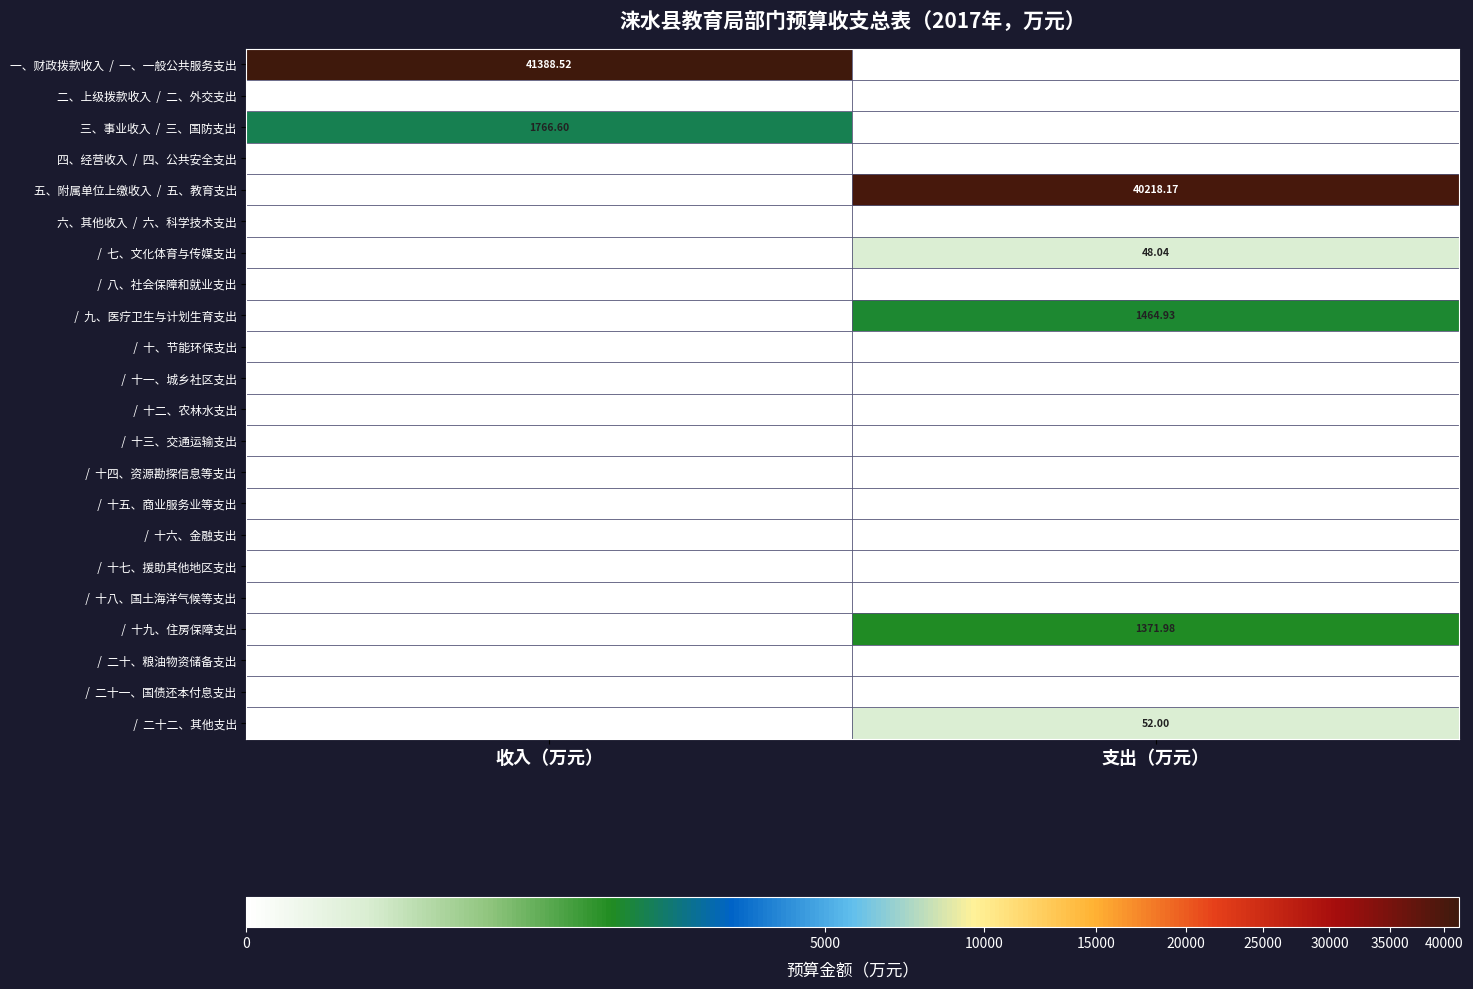

Which has a higher value, 支出（万元） or 收入（万元）?

收入（万元）